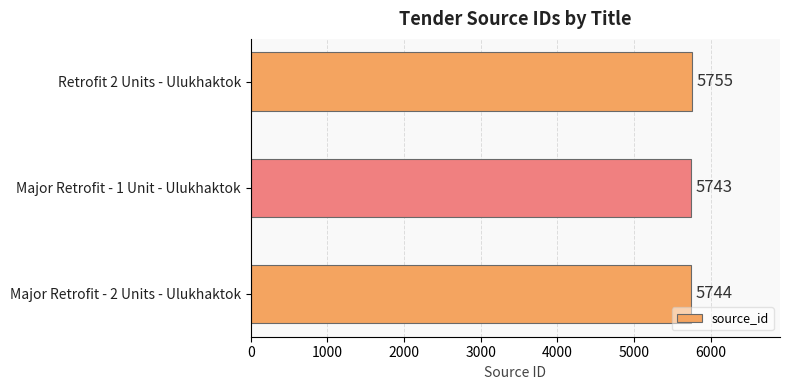

What is the change in value from Retrofit 2 Units - Ulukhaktok to Major Retrofit - 2 Units - Ulukhaktok?

-11